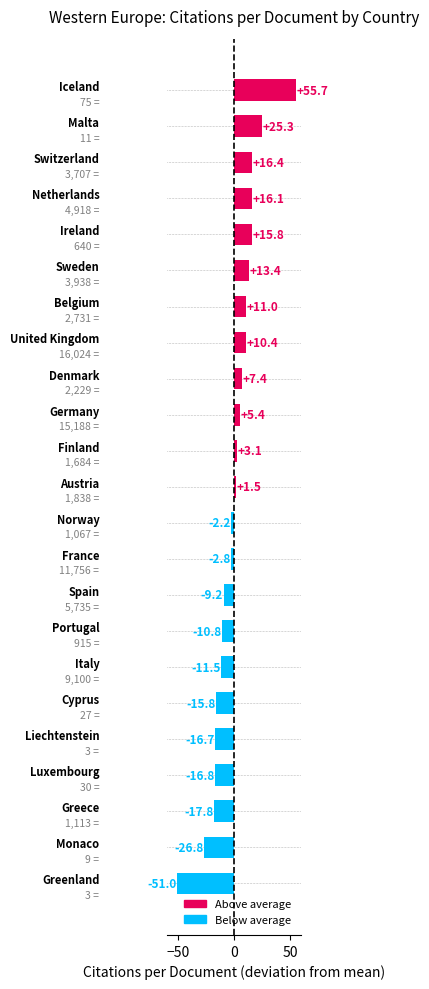

What is the maximum value shown in the chart?

55.7